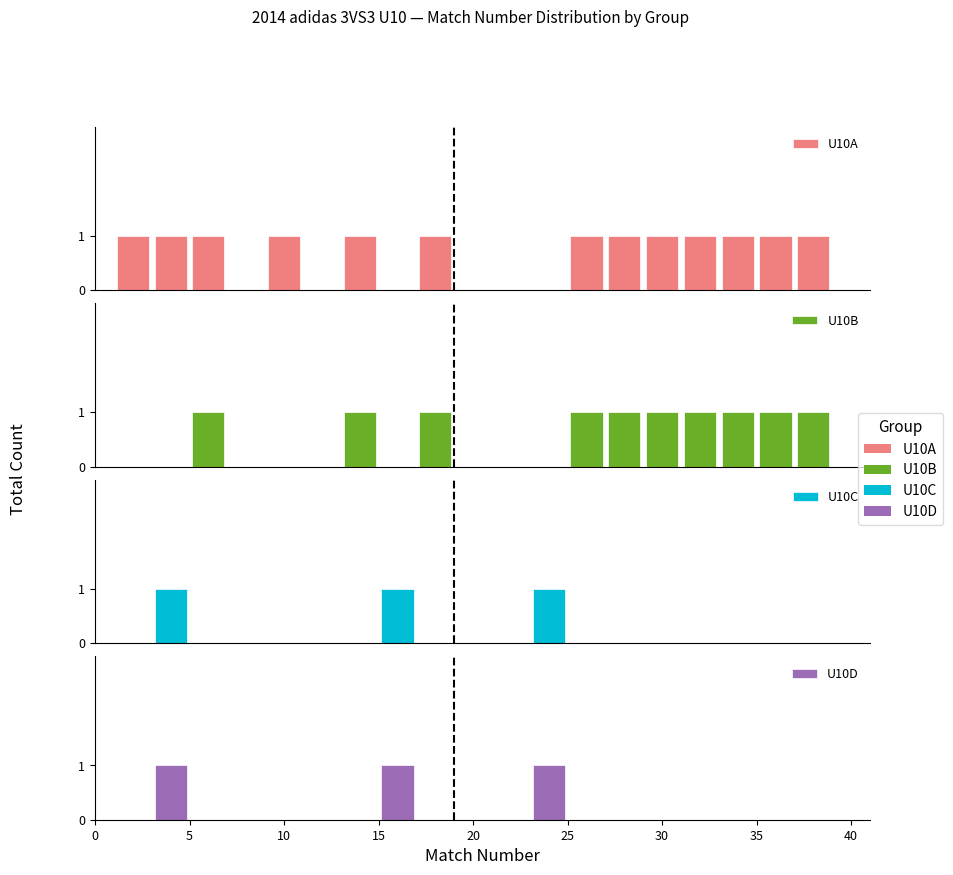

What are all the series names shown in the legend?

U10A, U10B, U10C, U10D